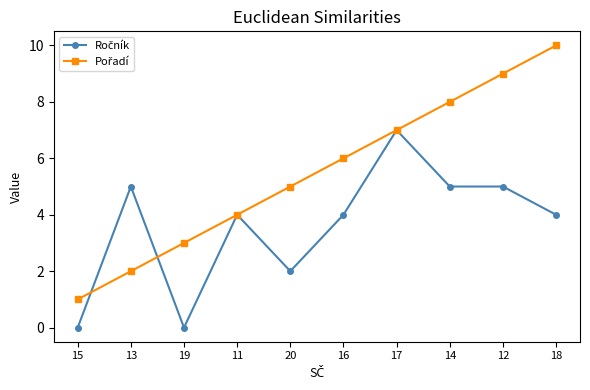

What is the spread (max minus min) of values at 12?

4